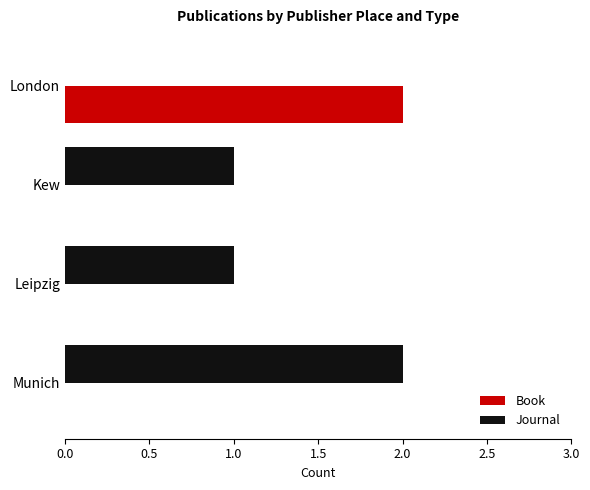

Which series has the largest total across all categories?

Journal